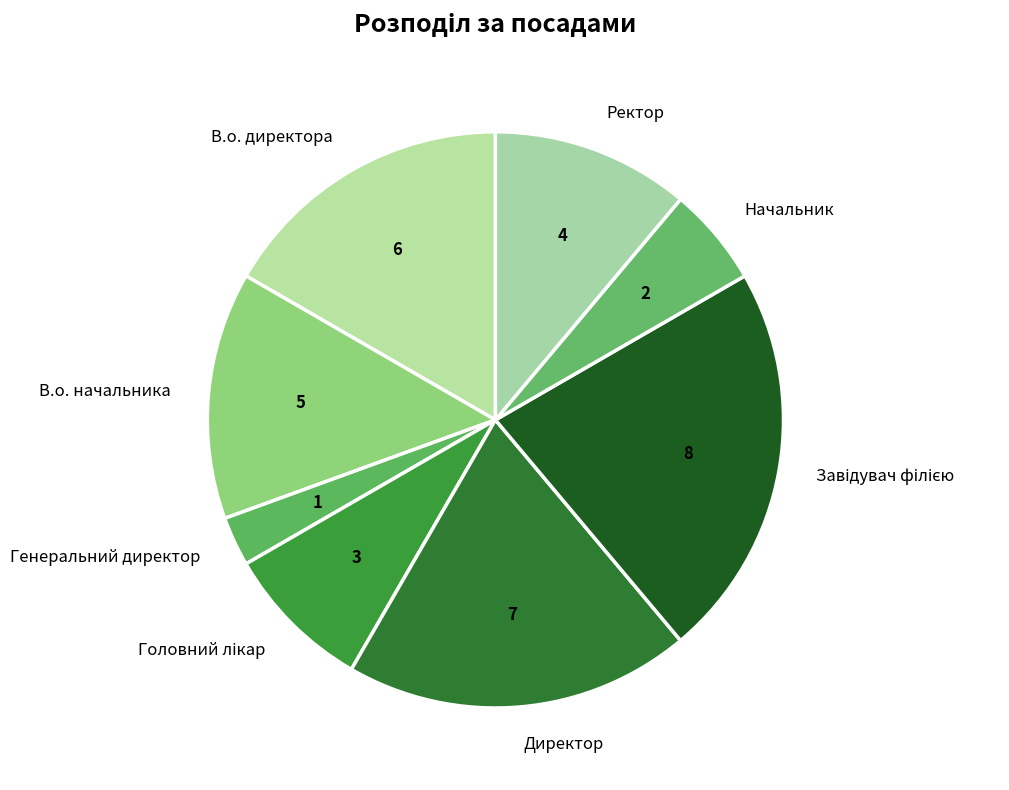

Is there any slice that represents more than half of the pie?

No